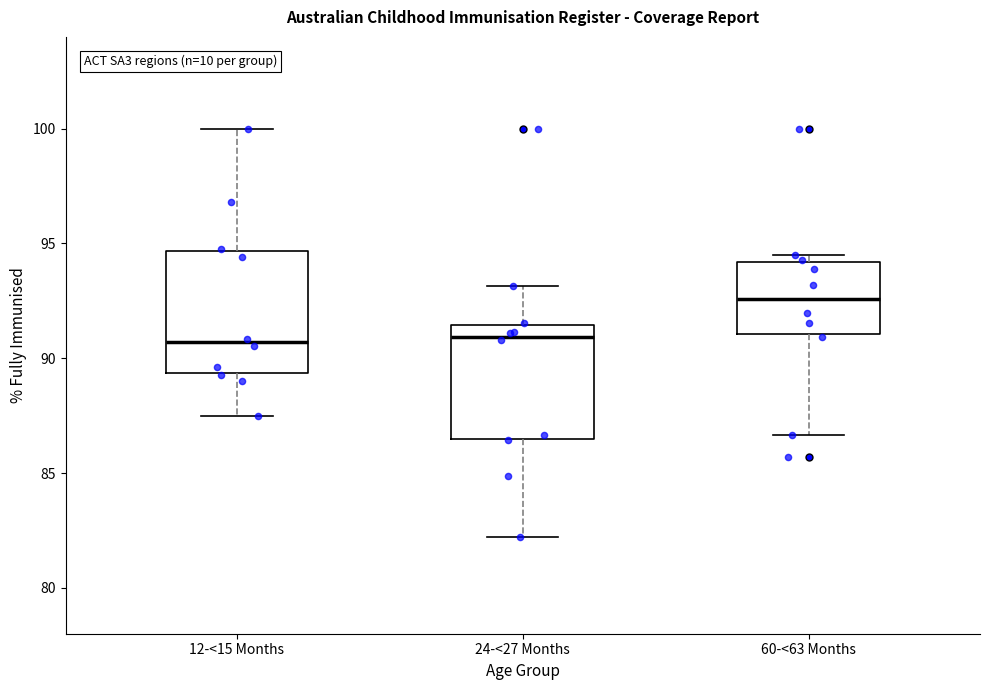

Where does the median line of the box for 24-<27 Months sit on the y-axis? The values are not printed on the chart, so give them approximately, as read against the axis.

91.0